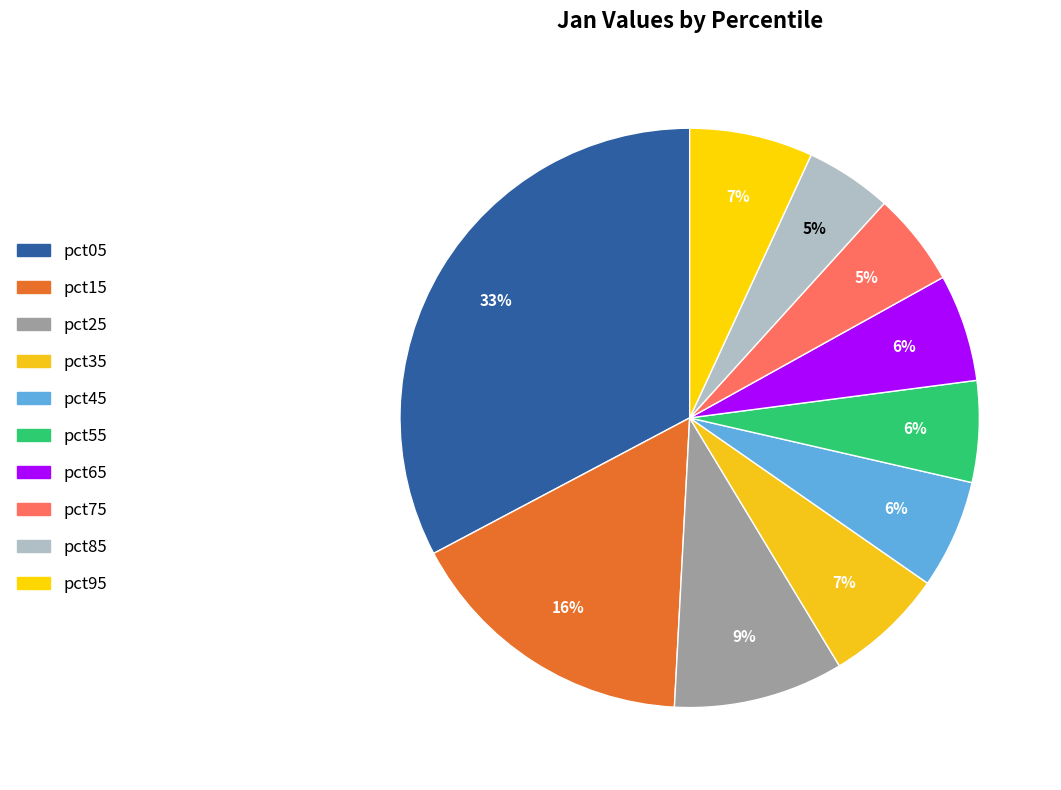

The pct15 slice represents 8% of the pie. True or false?

False